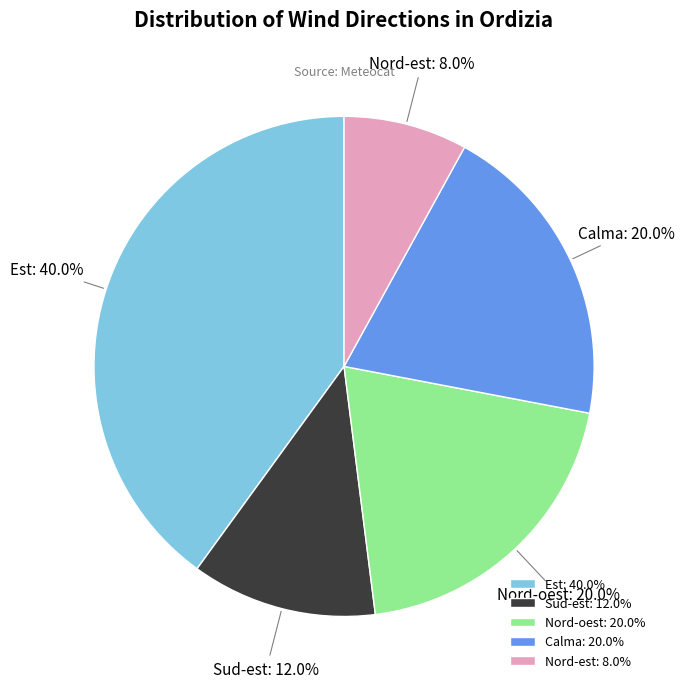

Does Est represent more than half of the total?

No